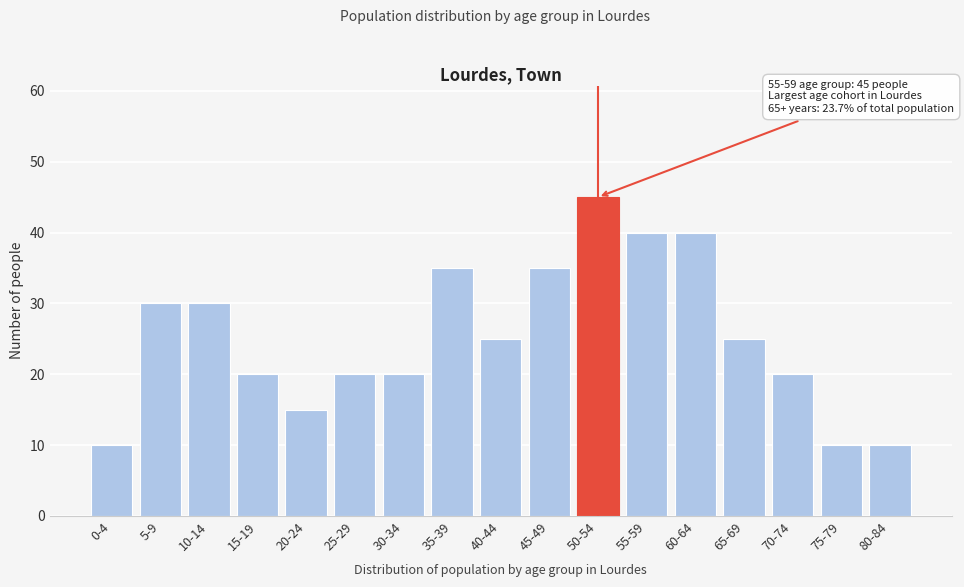

Reading left to right, what are all the values shown in this chart?

10	30	30	20	15	20	20	35	25	35	45	40	40	25	20	10	10